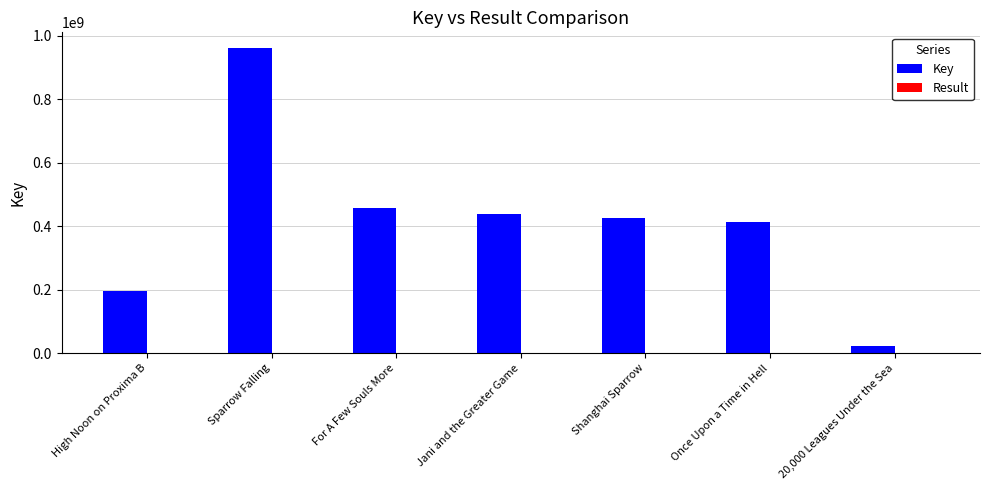

What is the total value across all series at Once Upon a Time in Hell?

411998575